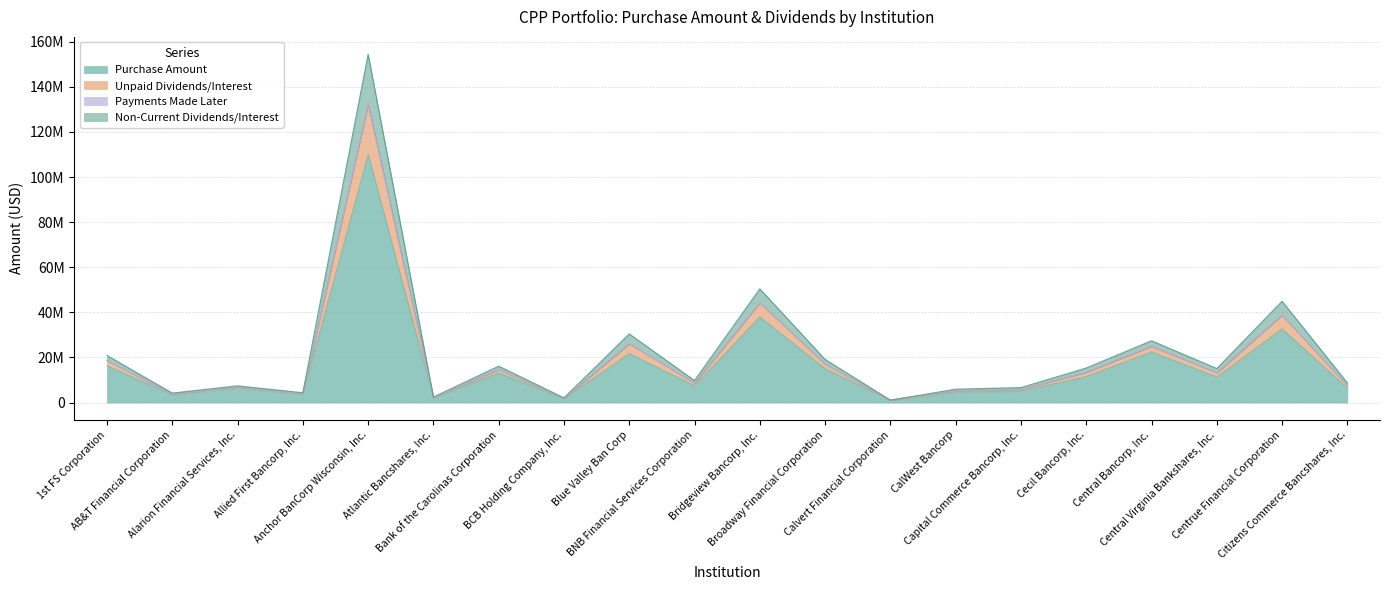

The Non-Current Dividends/Interest series shows 5935485.2 at AB&T Financial Corporation. True or false?

False